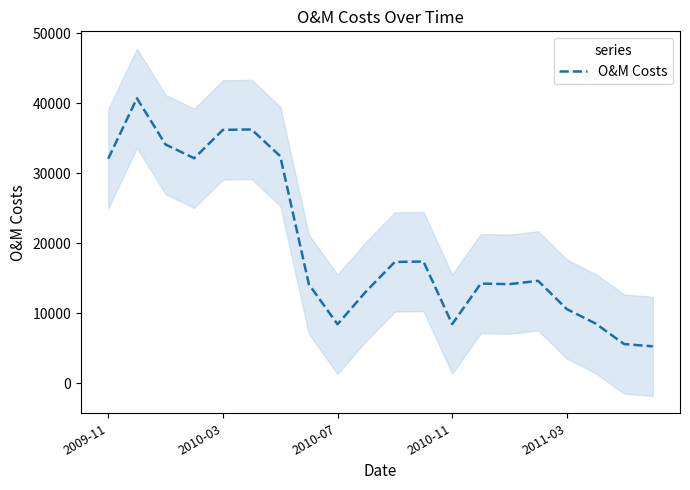

Reading left to right, extract all data points from this chart.

32075.6	40700.8	34096.7	32137.8	36188.4	36252.9	32436.7	14143.1	8429.6	13144.6	17333.0	17391.5	8455.8	14242.7	14161.9	14634.9	10601.7	8550.3	5607.9	5283.6